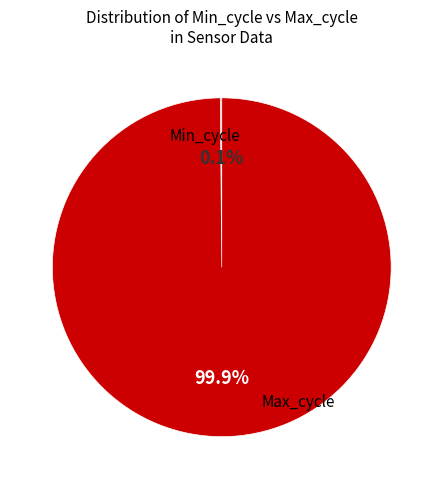

Does any single category account for the majority?

Yes